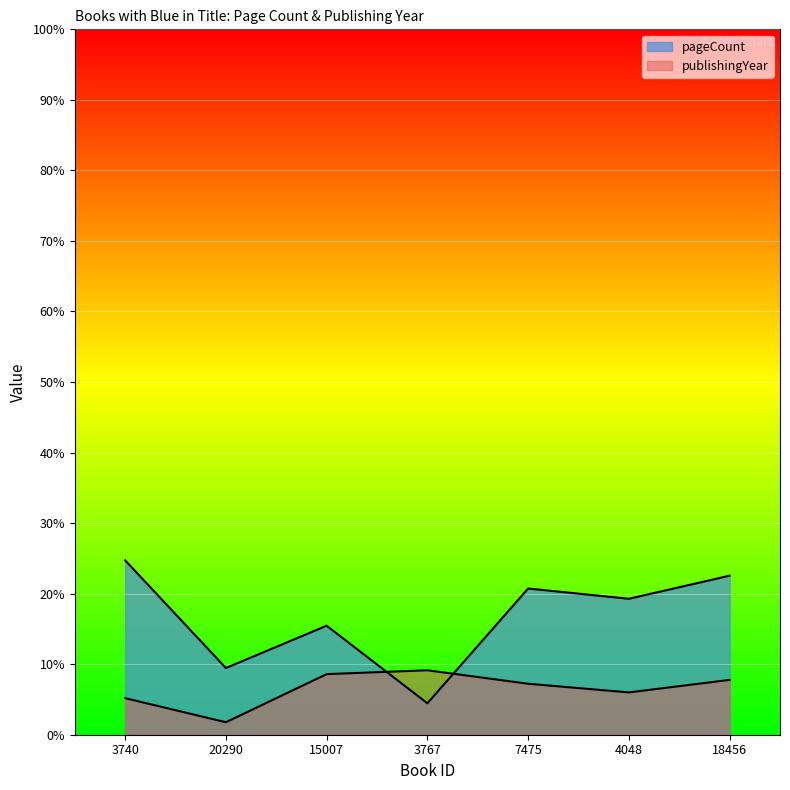

What is the difference between the maximum and minimum values in the publishingYear series?

162